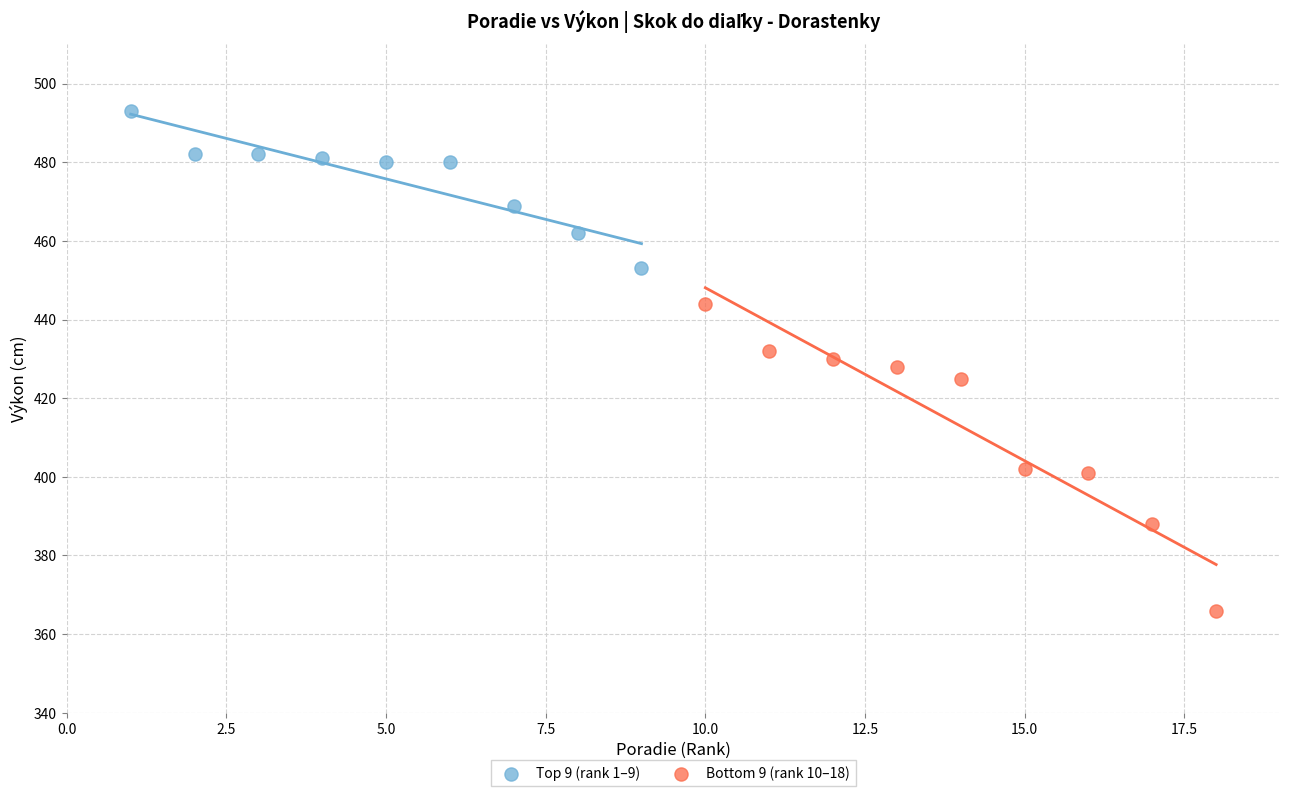

Which series contains the lowest Y value?

Bottom 9 (rank 10–18)